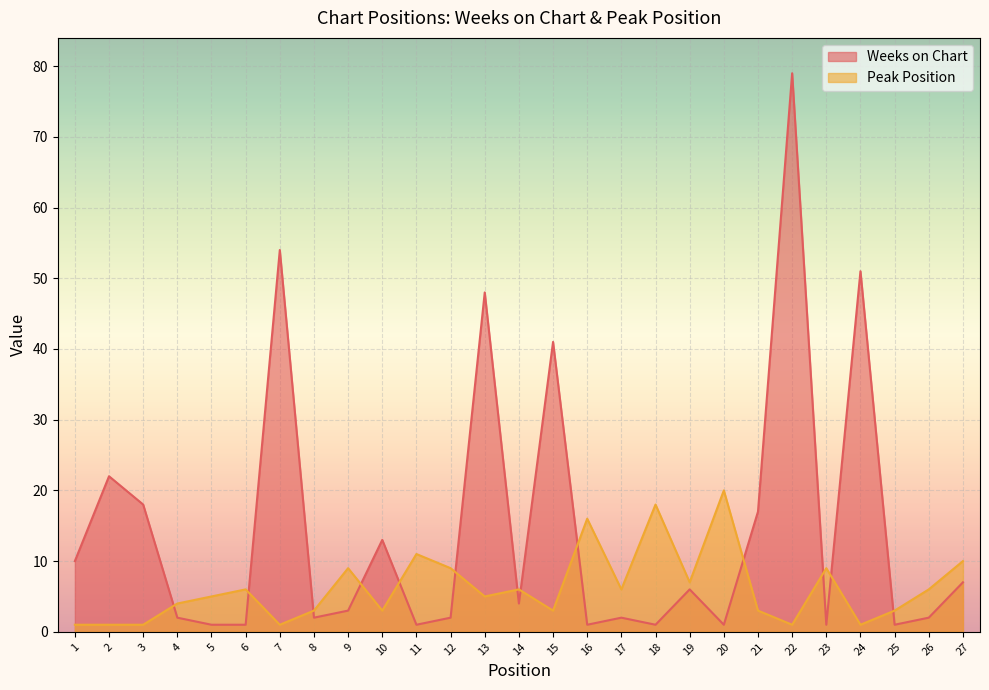

The value of Weeks on Chart at 15 is 70. True or false?

False